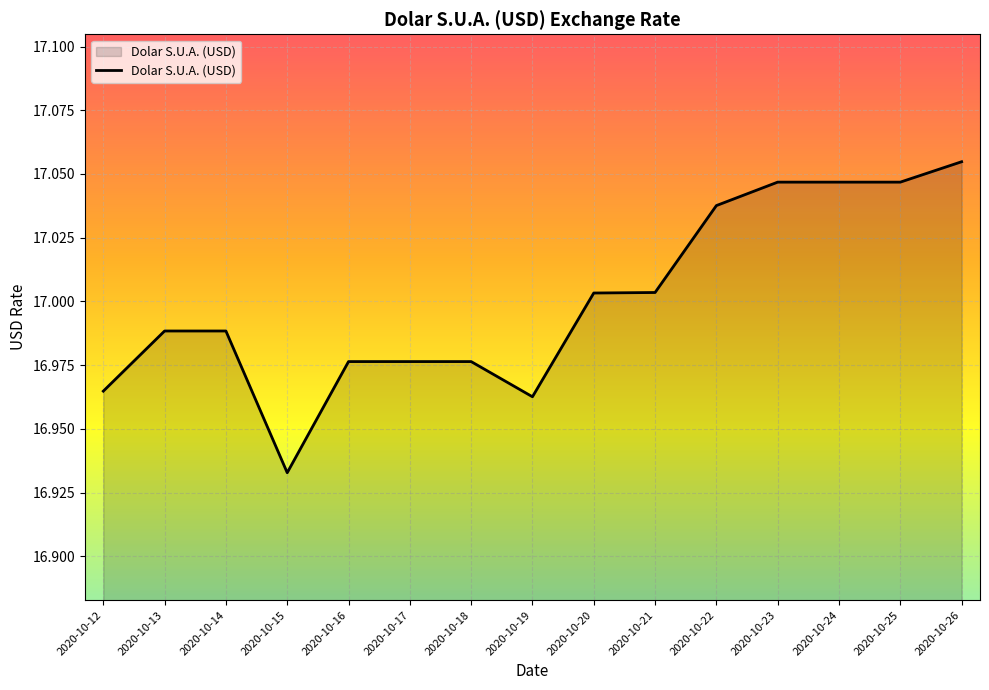

The chart shows a value of 8.8 at 2020-10-19. True or false?

False